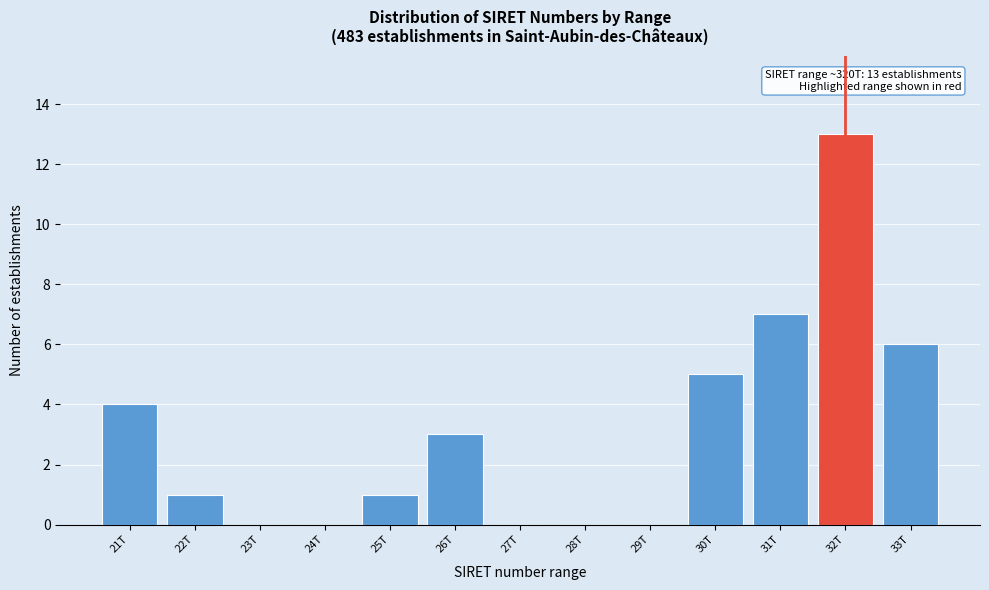

Reading right to left, list all the values displayed in this chart.

33T=6	32T=13	31T=7	30T=5	29T=0	28T=0	27T=0	26T=3	25T=1	24T=0	23T=0	22T=1	21T=4